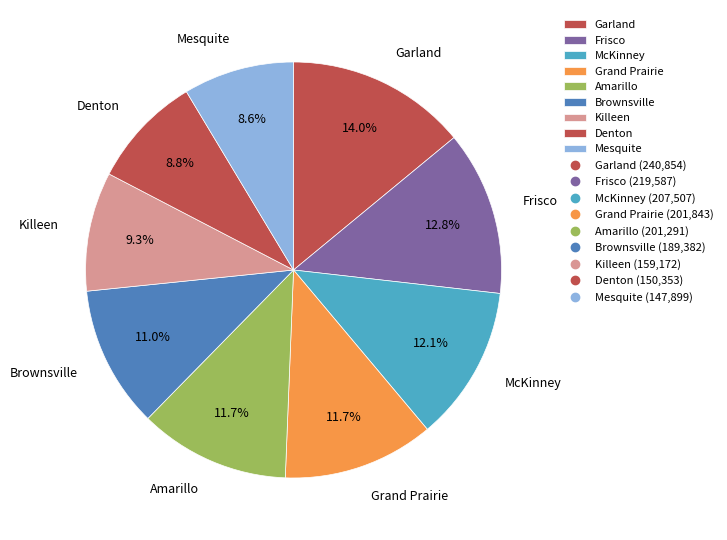

Does any single category account for the majority?

No